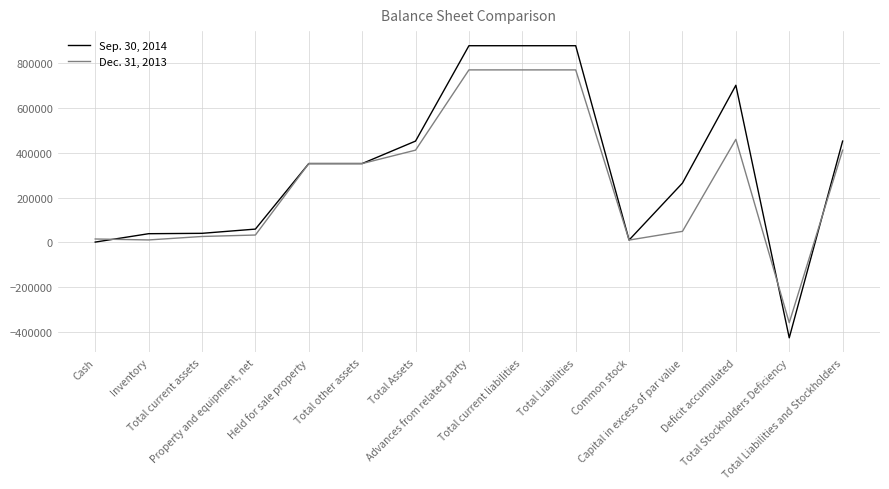

Which series has the widest spread of values?

Sep. 30, 2014